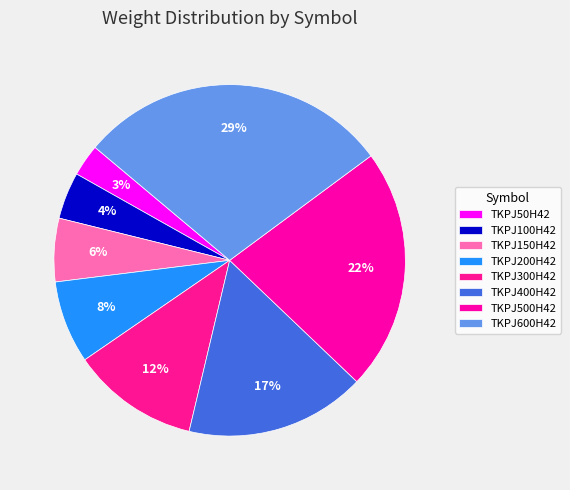

Is it true that TKPJ500H42 is 13% of the pie?

False